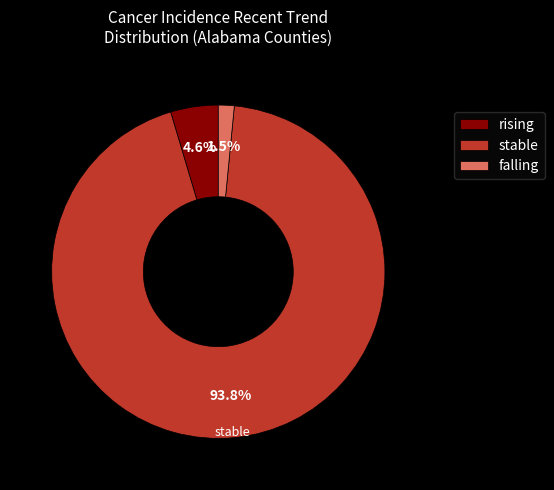

To the nearest percent, what percentage of the pie is stable?

94%